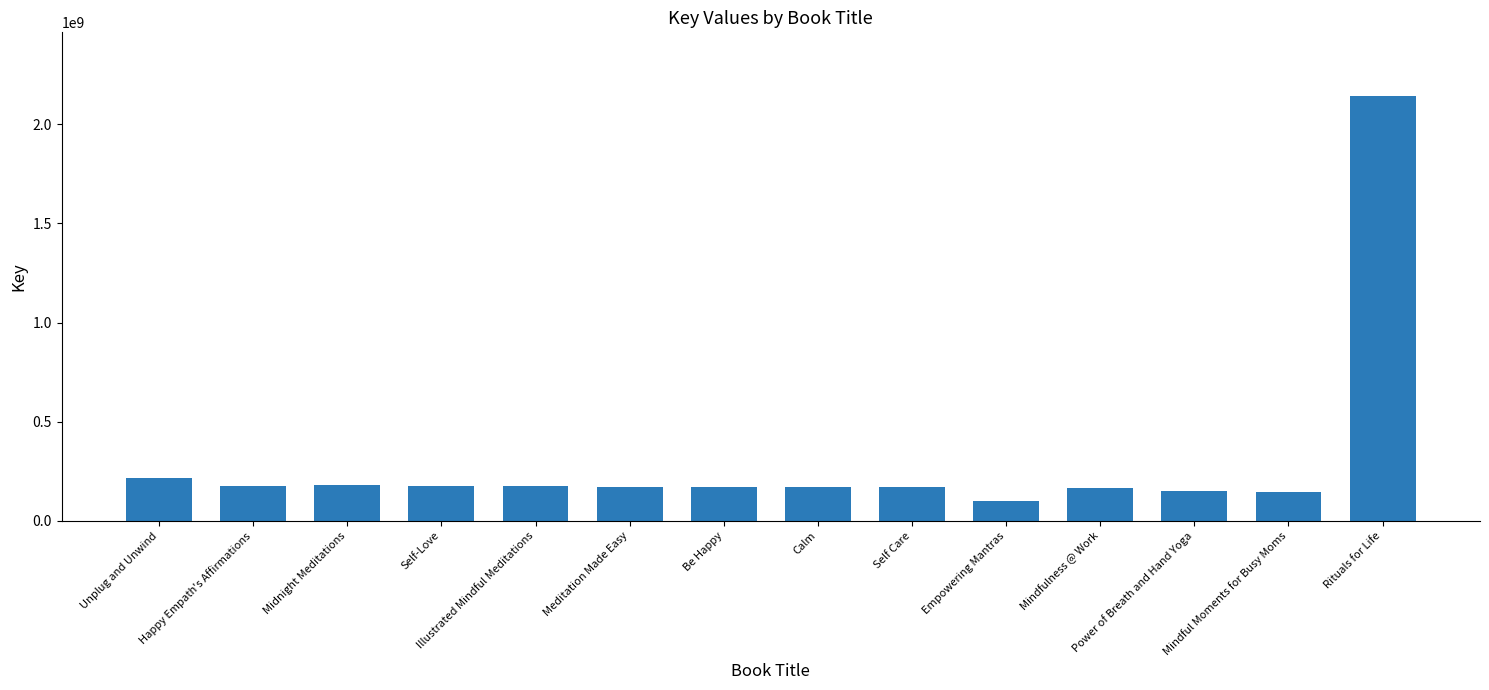

Where does the data first go above 172865034?

Unplug and Unwind